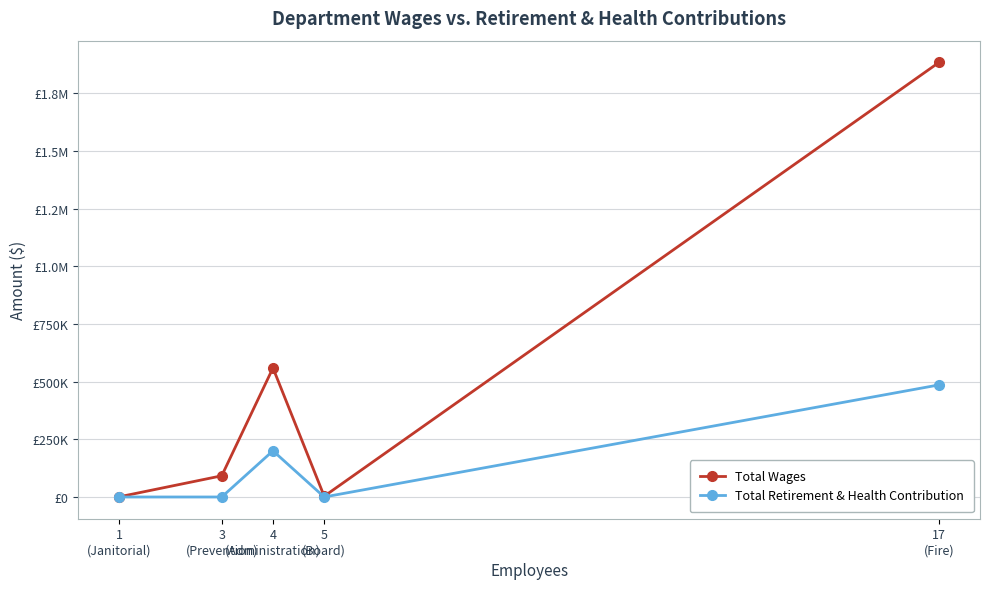

Is it true that Total Retirement & Health Contribution equals 200080 at 4
(Administration)?

True